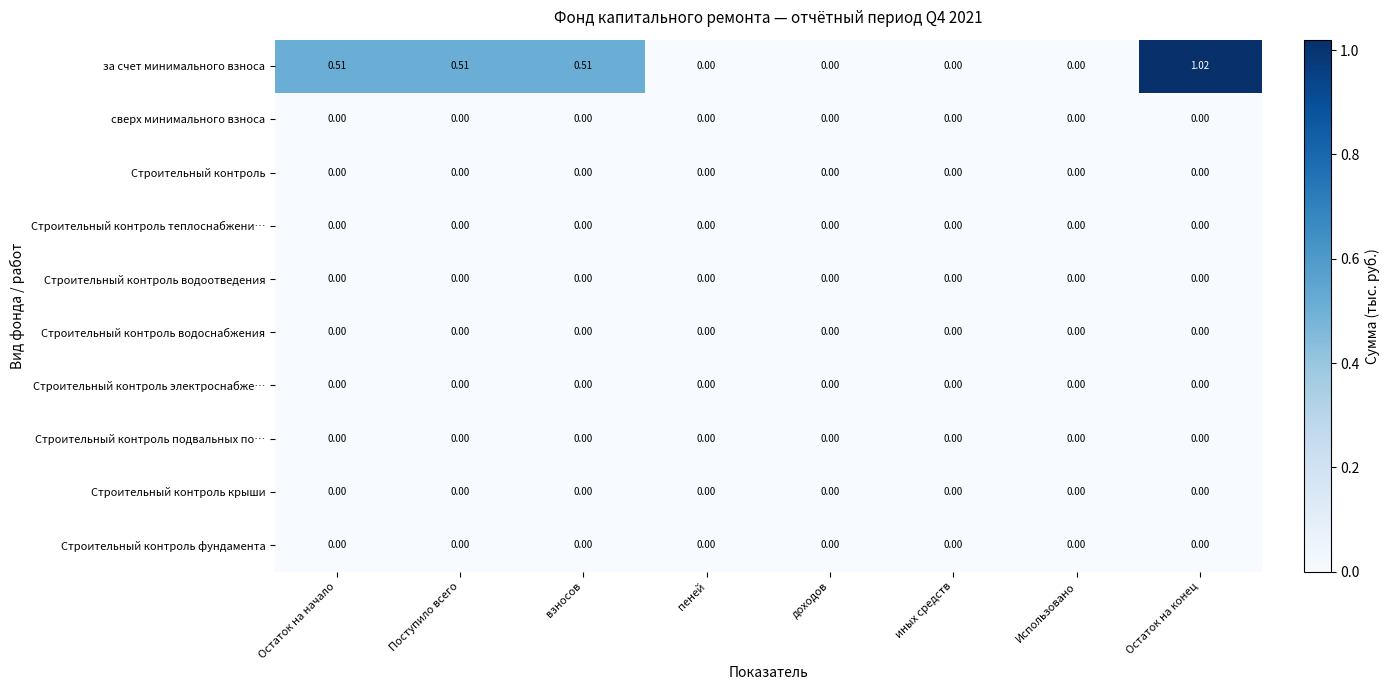

Which series has the widest spread of values?

за счет минимального взноса